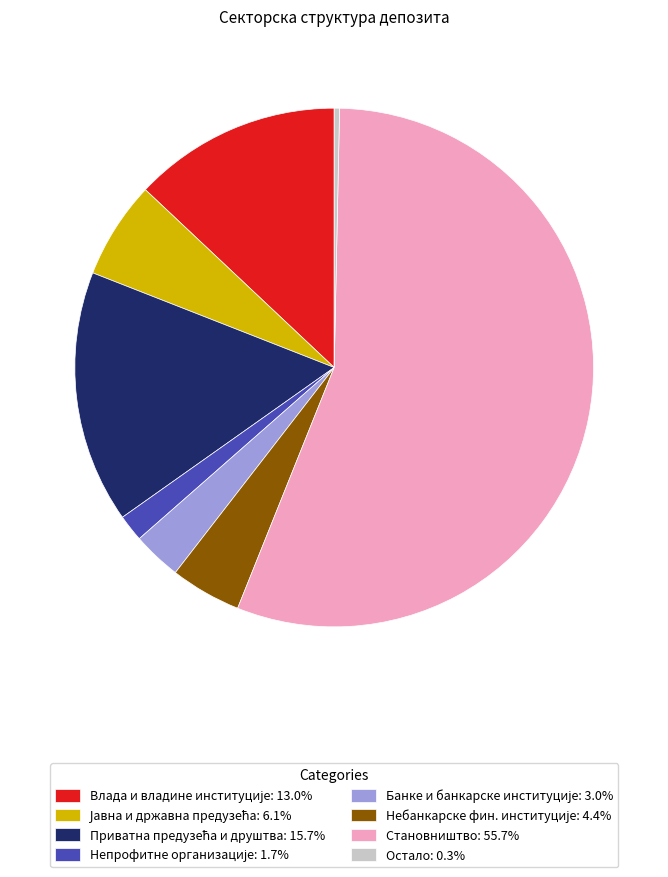

Does Становништво: 55.7% represent more than half of the total?

Yes